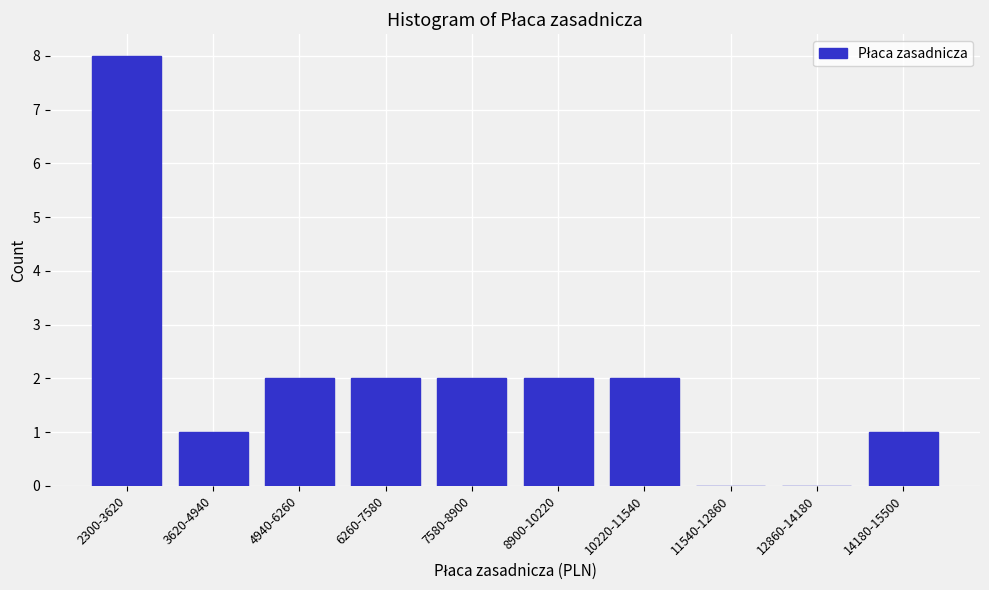

Reading left to right, extract all data points from this chart.

2300-3620=8	3620-4940=1	4940-6260=2	6260-7580=2	7580-8900=2	8900-10220=2	10220-11540=2	11540-12860=0	12860-14180=0	14180-15500=1